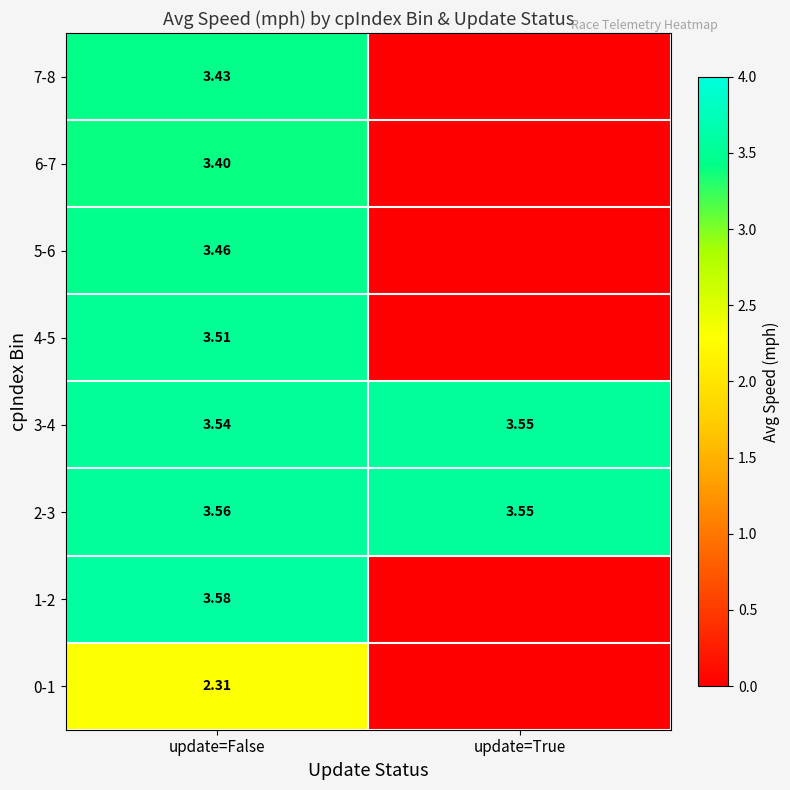

List the labels in order of 3-4 value, largest first.

update=True, update=False